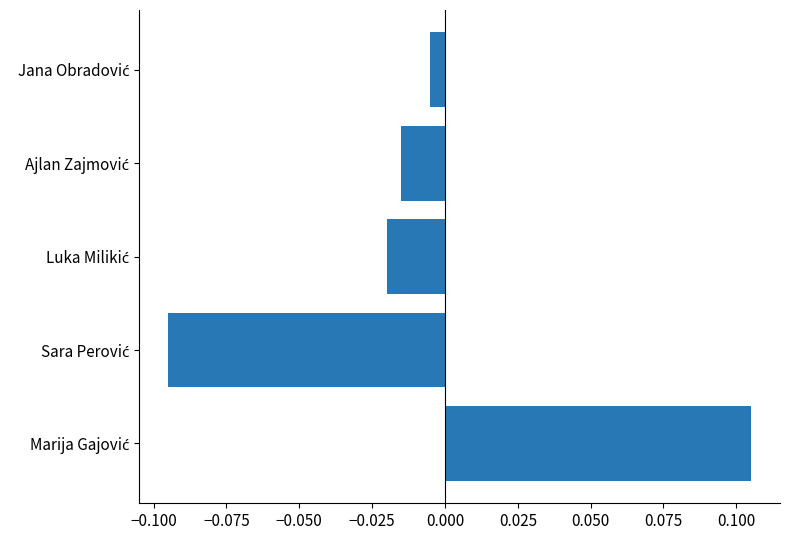

How many values exceed 0?

1